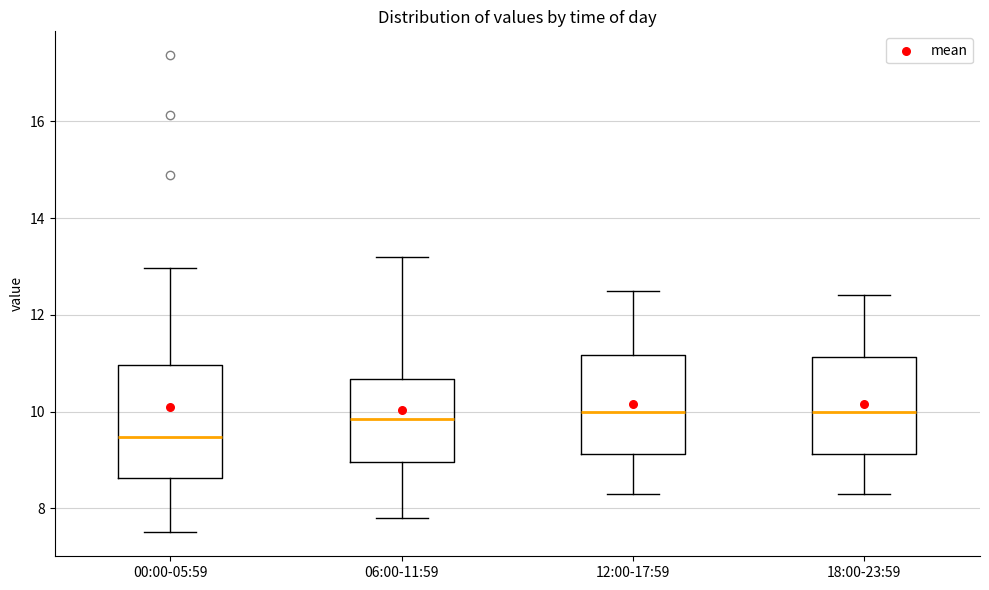

Which box is the tallest, from its lower edge to its upper edge?

00:00-05:59